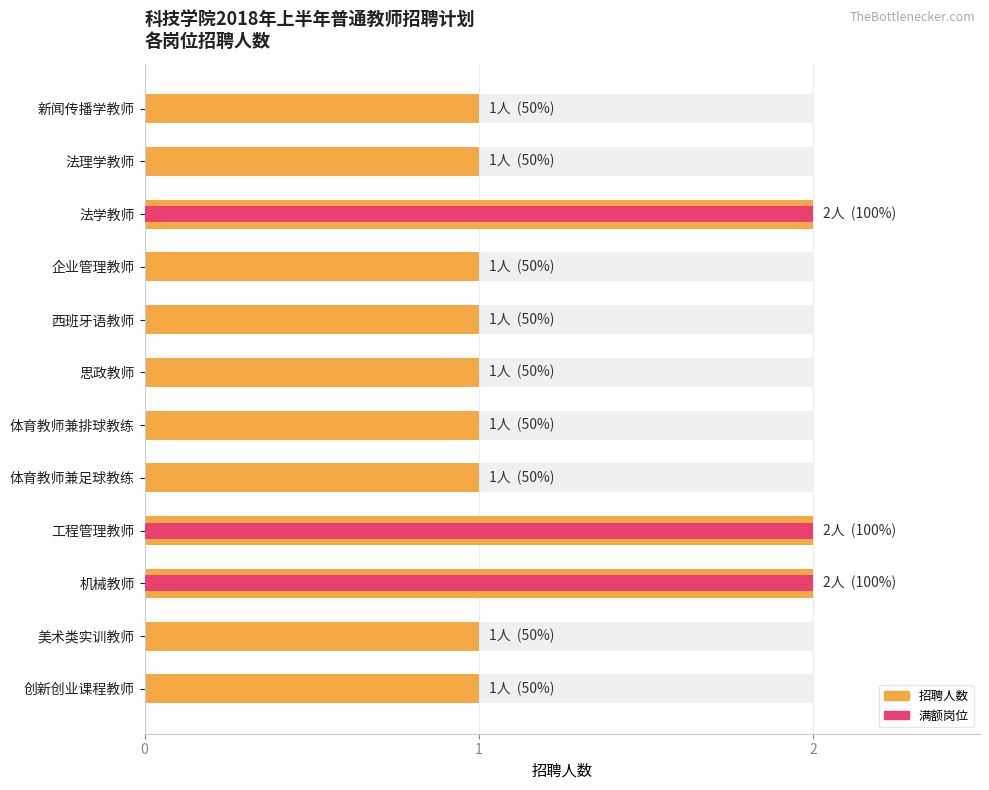

How many bars are there in total?

24